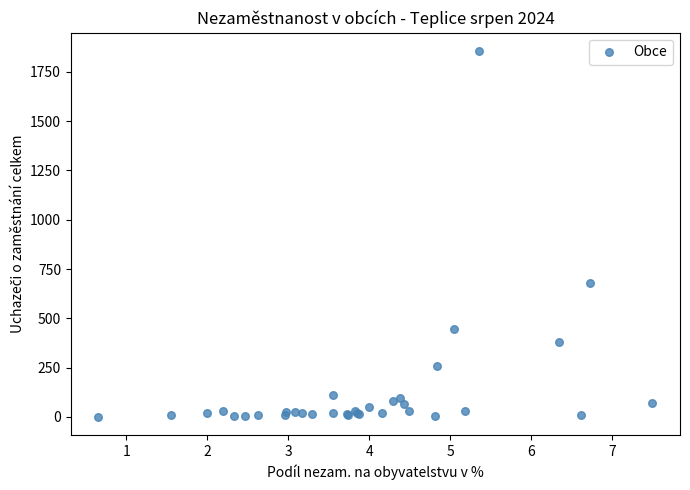

What Y value in the scatter plot is closest to 928?

677